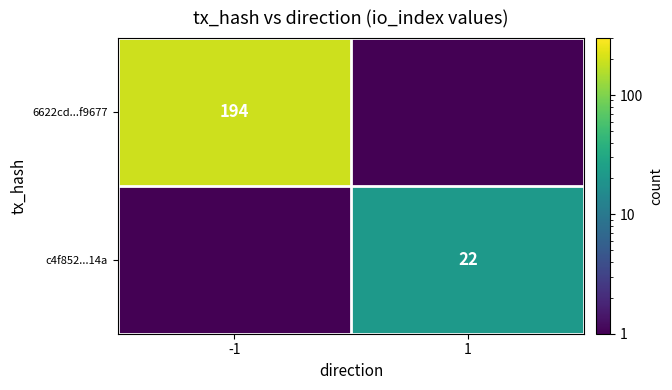

The value of c4f852...14a at 1 is 22.0. True or false?

True